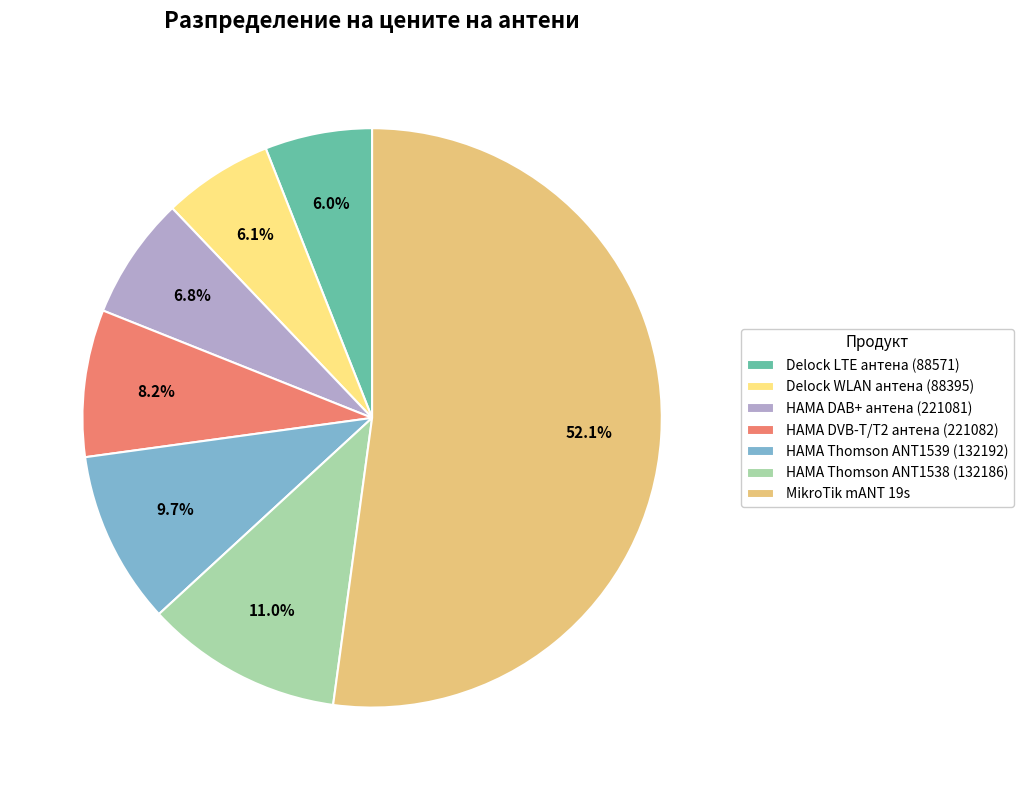

What is the largest slice in the pie chart?

MikroTik mANT 19s